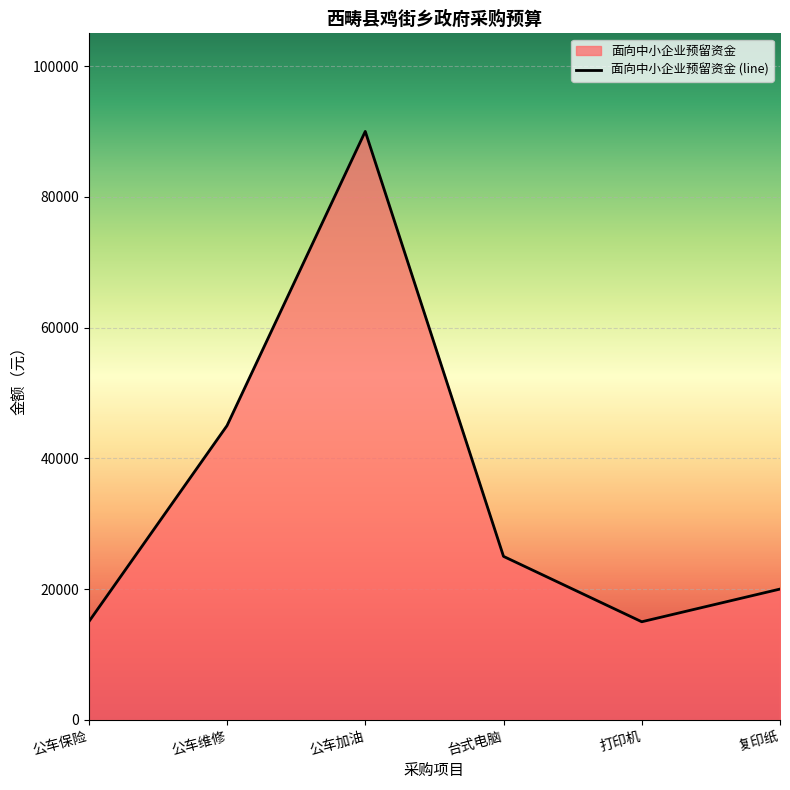

What is the greatest value displayed?

90000